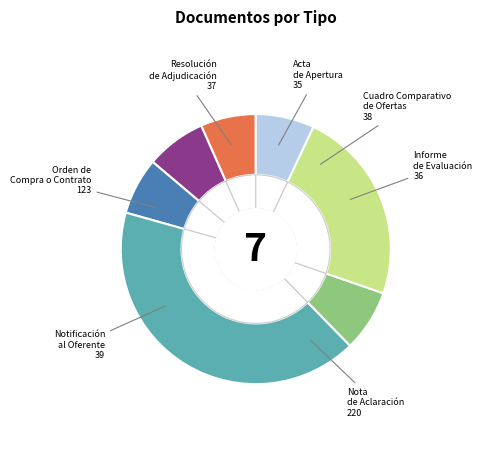

What is the largest slice in the pie chart?

Nota de Aclaración